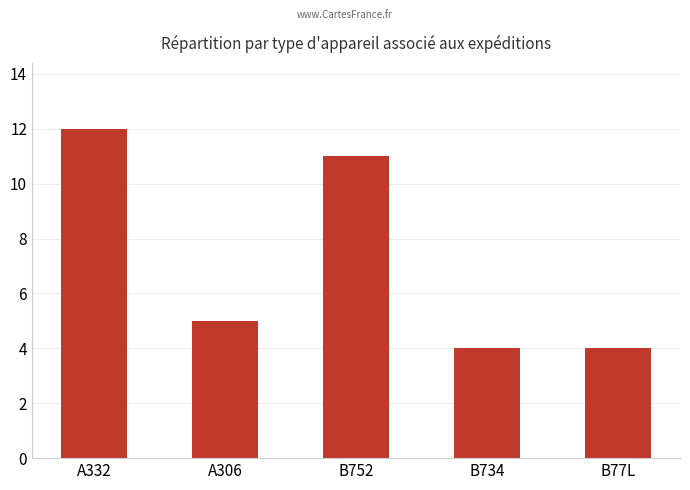

Count the number of categories in the chart.

5